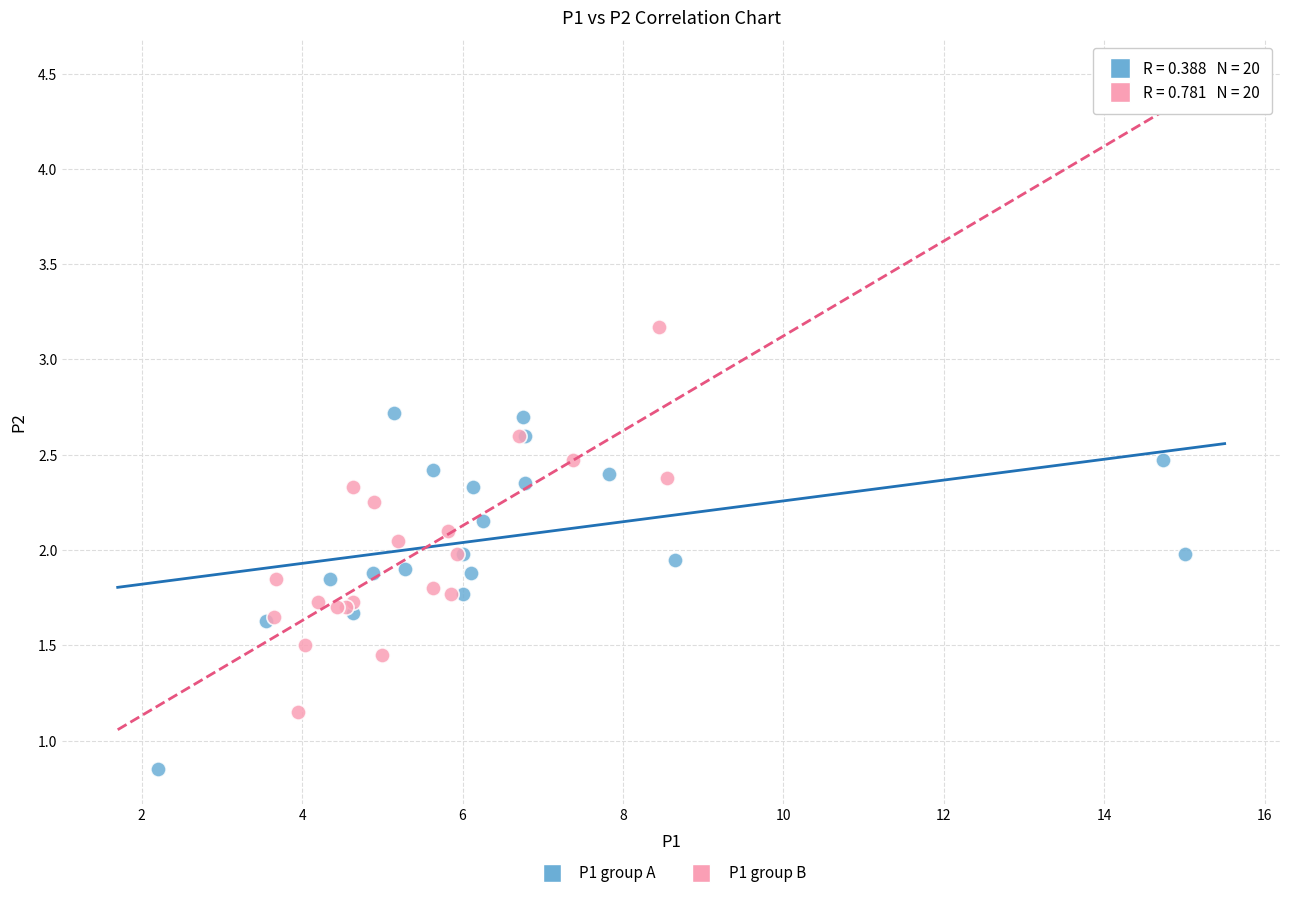

Which series contains the lowest Y value?

P1 group A